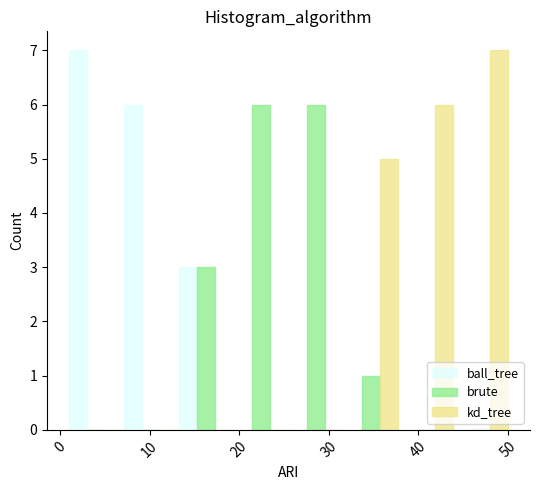

Reading left to right, transcribe this chart: for each range on the x-axis, give the height of each series' bar. Neither the bar edges nor the heights are printed on the chart, so give them approximately, as read against the axes.

1 to 7: ball_tree=7	brute=0	kd_tree=0
7 to 13: ball_tree=6	brute=0	kd_tree=0
13 to 19: ball_tree=3	brute=3	kd_tree=0
19 to 26: ball_tree=0	brute=6	kd_tree=0
26 to 32: ball_tree=0	brute=6	kd_tree=0
32 to 38: ball_tree=0	brute=1	kd_tree=5
38 to 44: ball_tree=0	brute=0	kd_tree=6
44 to 50: ball_tree=0	brute=0	kd_tree=7